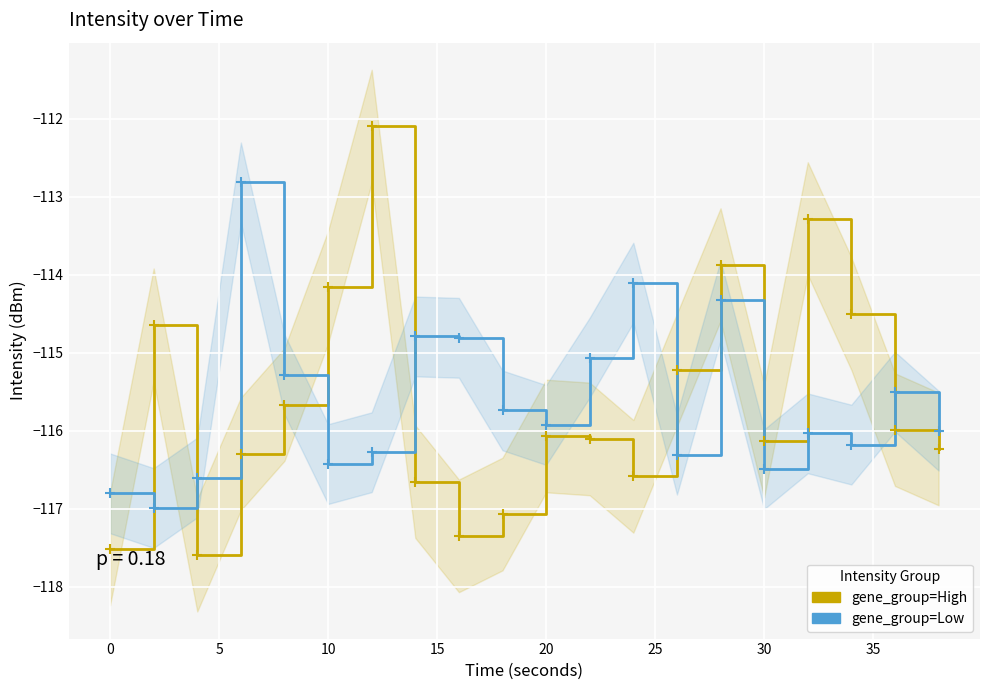

True or false: Low intensity (dBm) has more than 0 points higher than both neighbors.

True